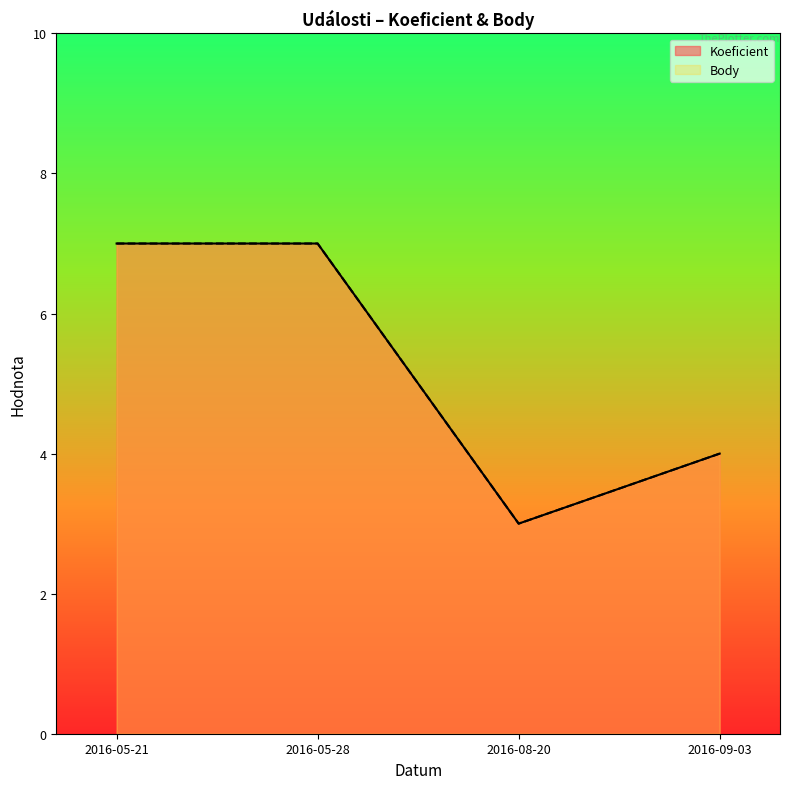

What is the smallest value displayed?

3